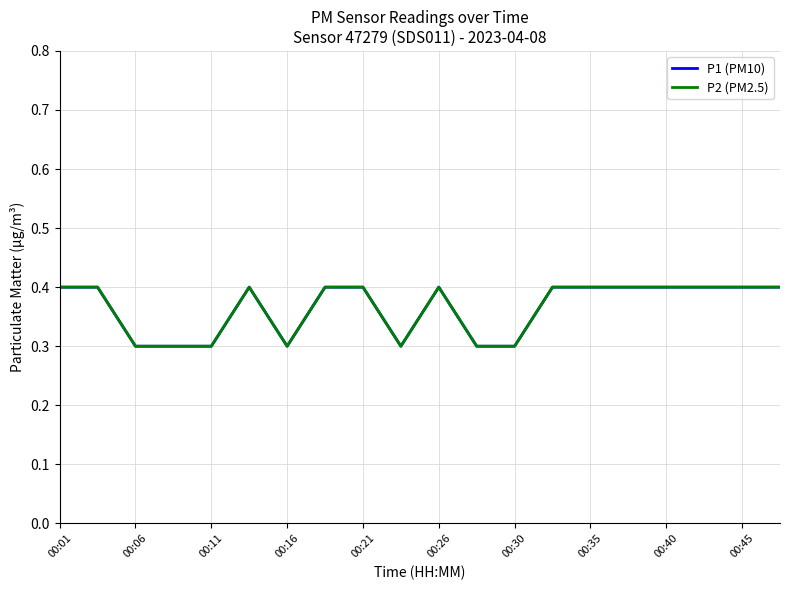

What is the value of the P2 (PM2.5) point at the 14th from the left?

0.4